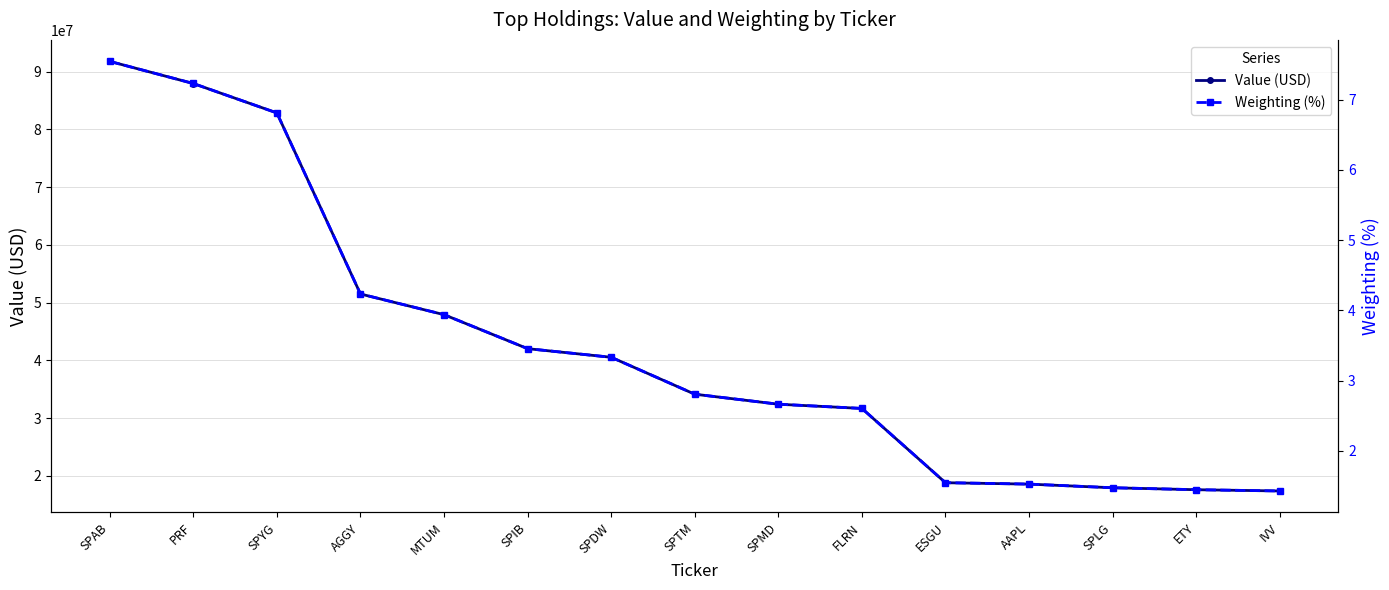

What are all the series names shown in the legend?

Value (USD), Weighting (%)